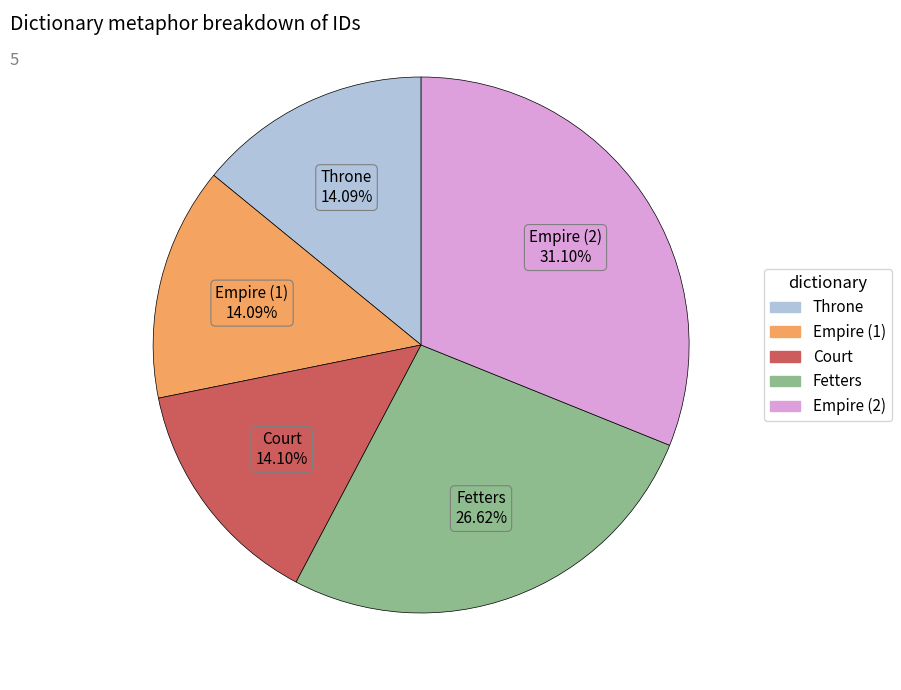

Between Fetters and Empire (1), which is larger?

Fetters